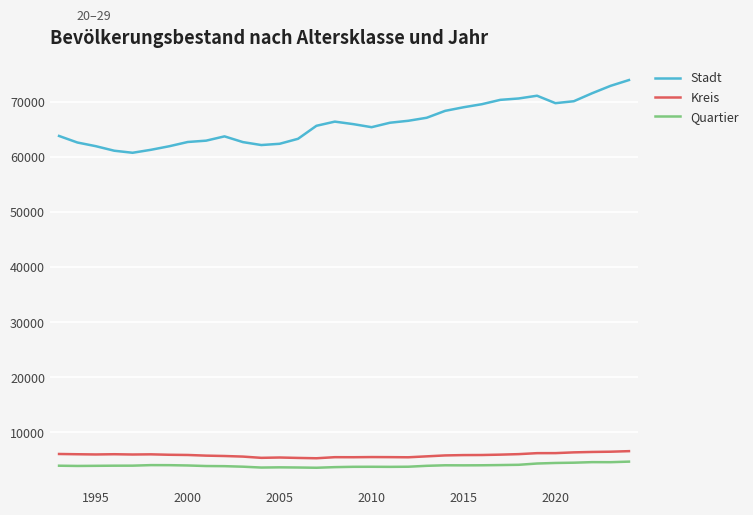

What is the highest value of the Kreis series?

6600